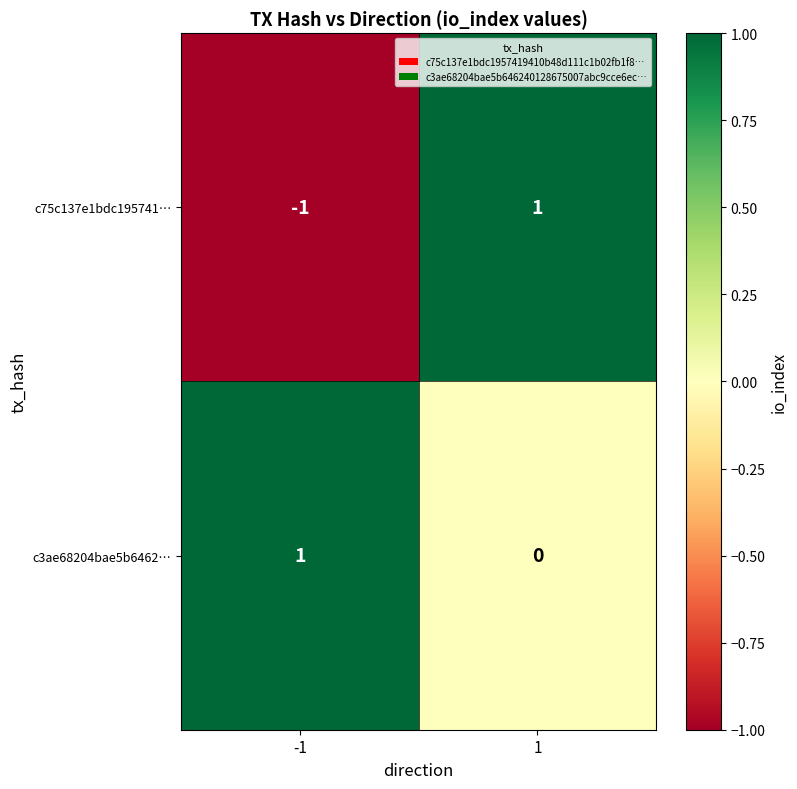

Which series has the largest total across all categories?

c3ae68204bae5b6462…